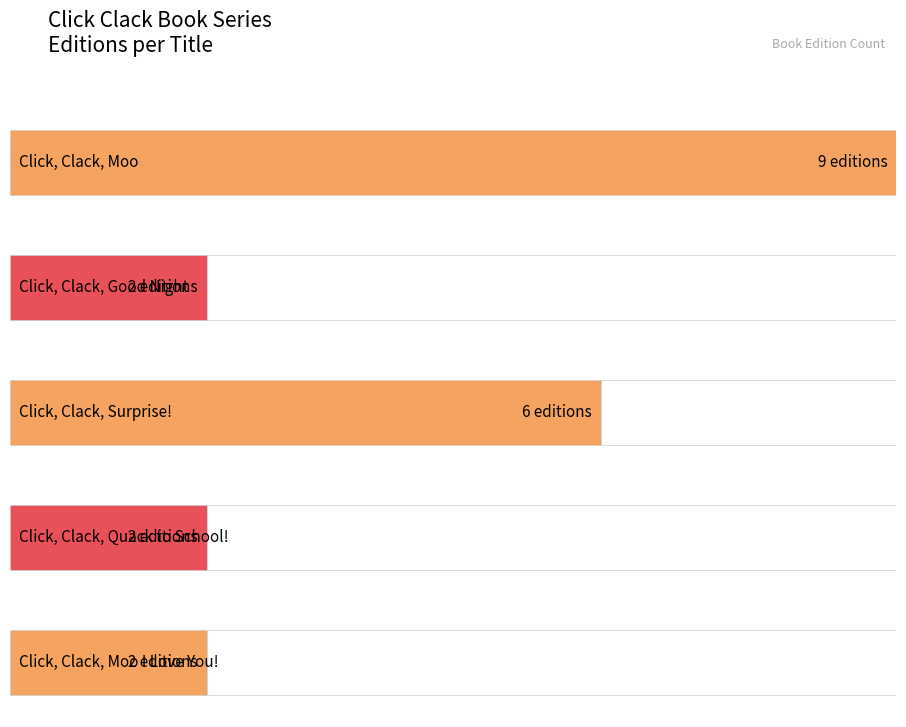

What is the maximum value shown in the chart?

9